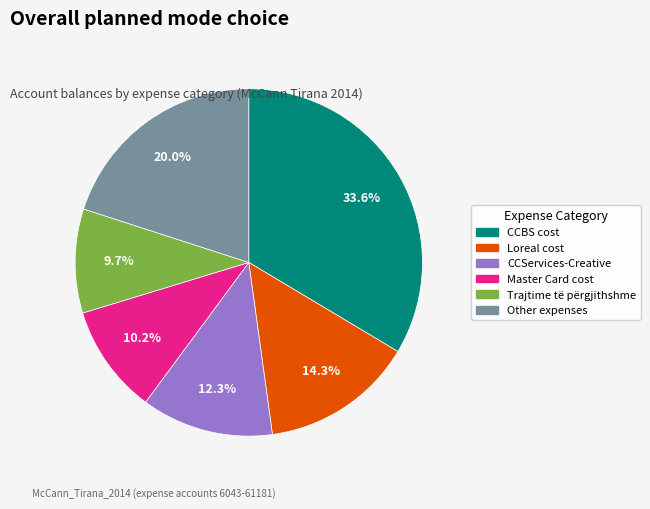

To the nearest percent, what is the average slice percentage?

17%